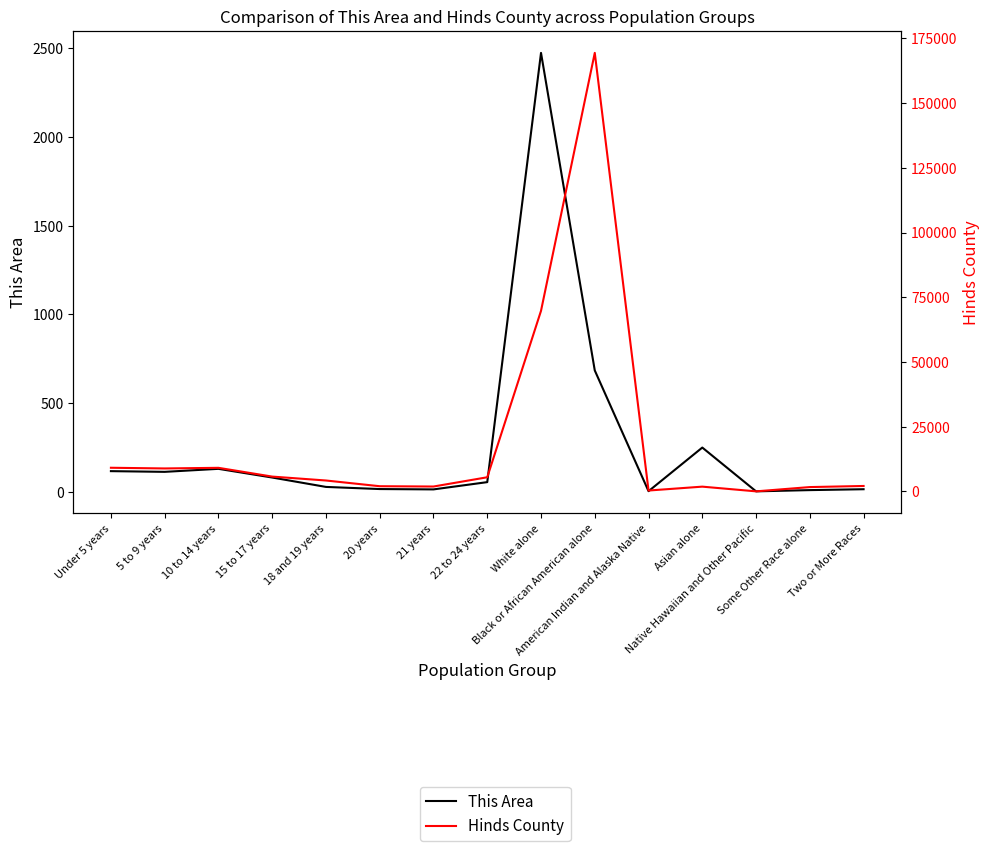

At how many categories does at least one series exceed 77007?

1